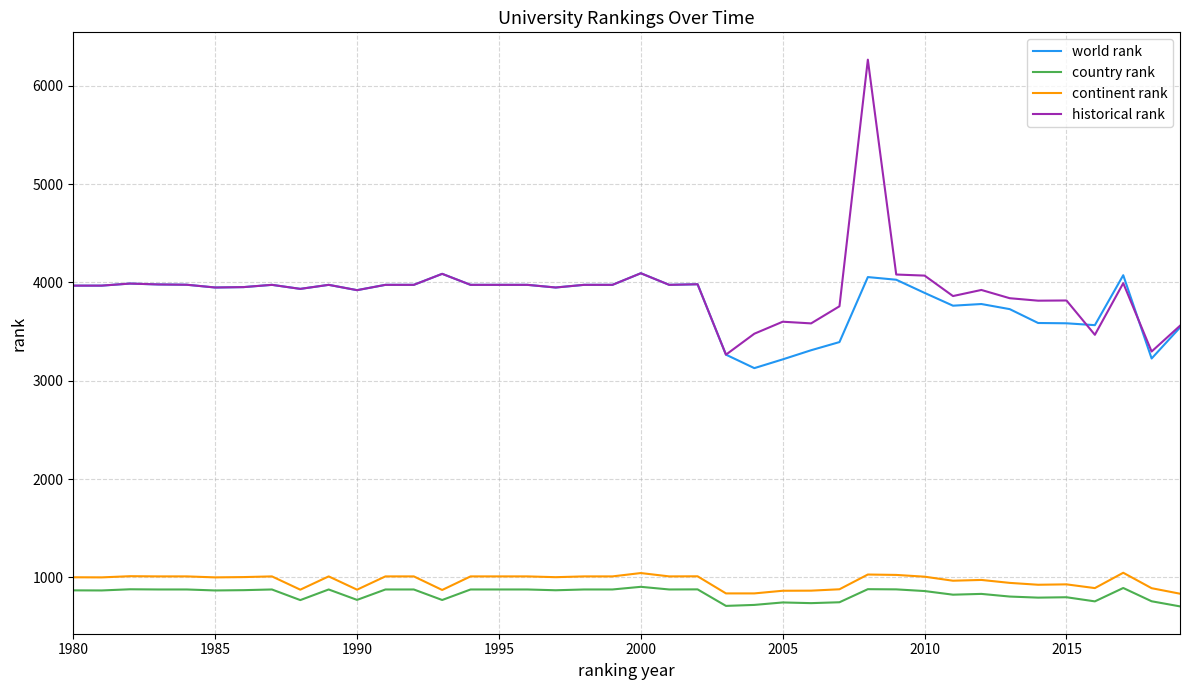

True or false: historical rank and country rank cross at least once.

False